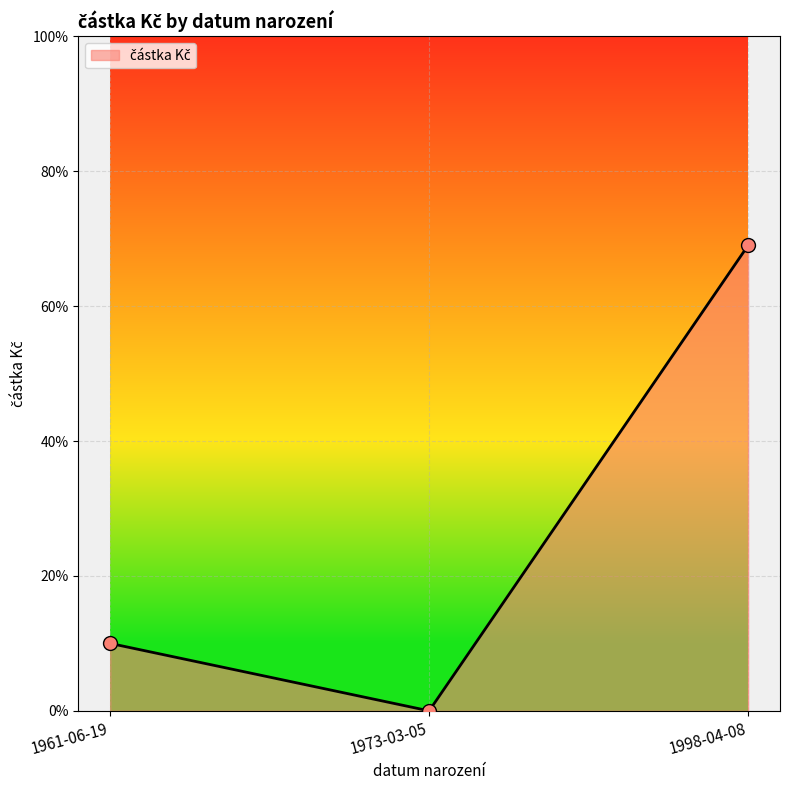

What is the change in value from 1973-03-05 to 1998-04-08?

+0.7